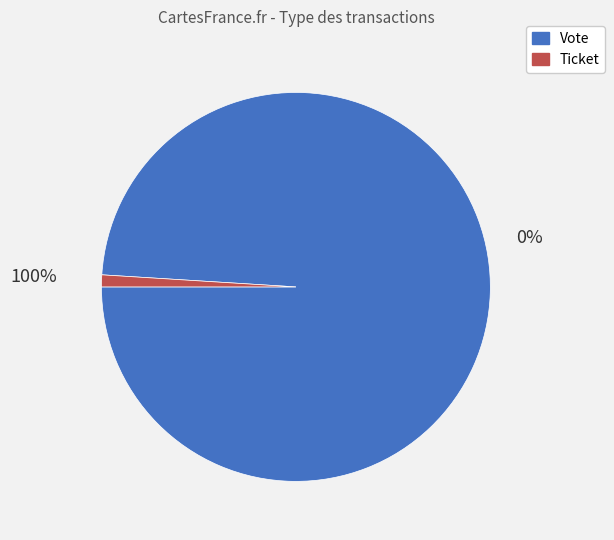

How many segments does this pie chart have?

2